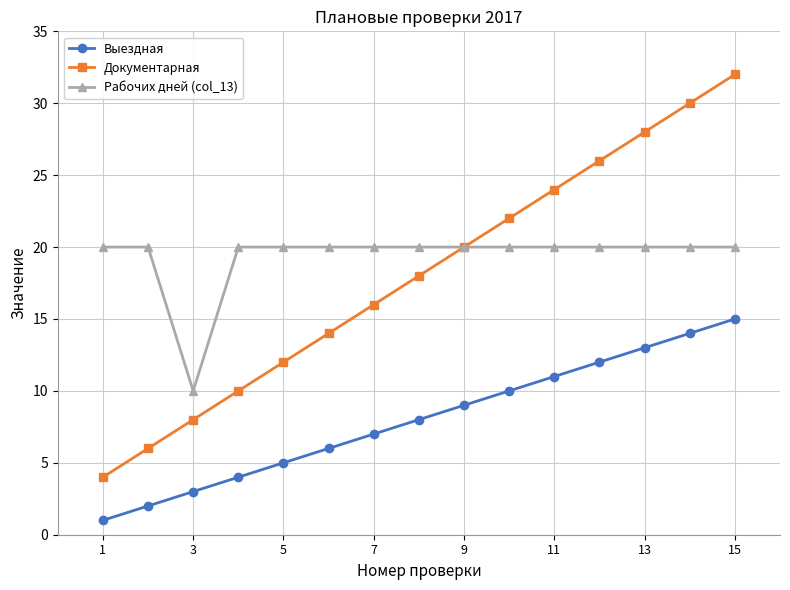

How many categories are shown in the chart?

15